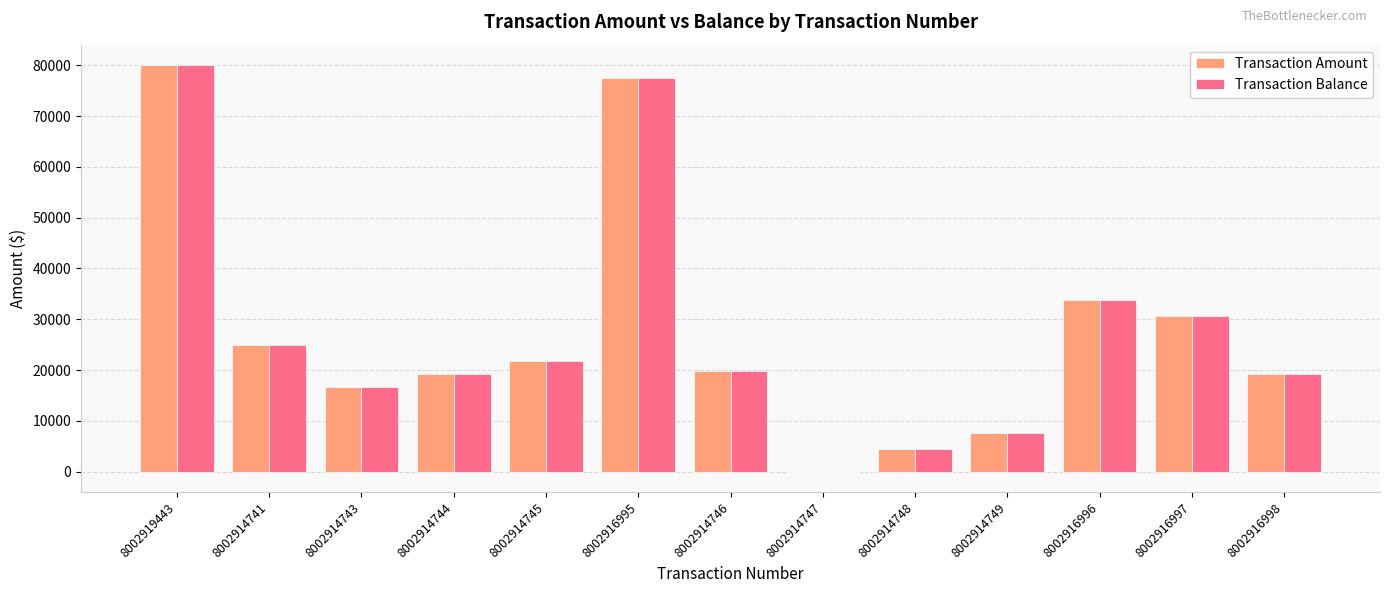

Is it true that Transaction Amount equals 33839.6 at 8002916996?

True